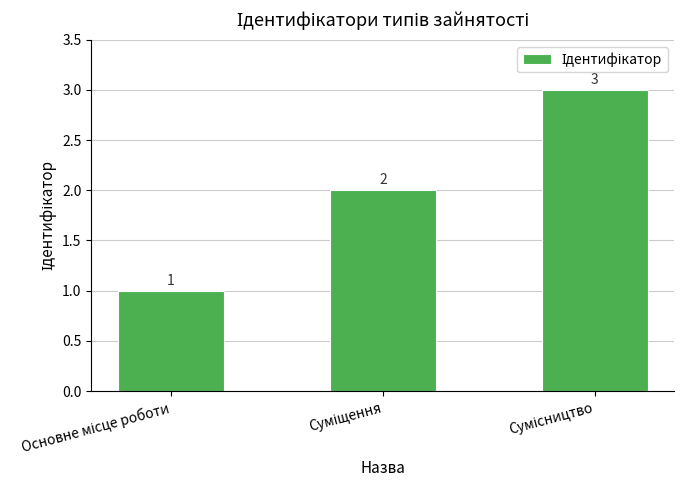

What is the value of the 3rd bar from the left?

3